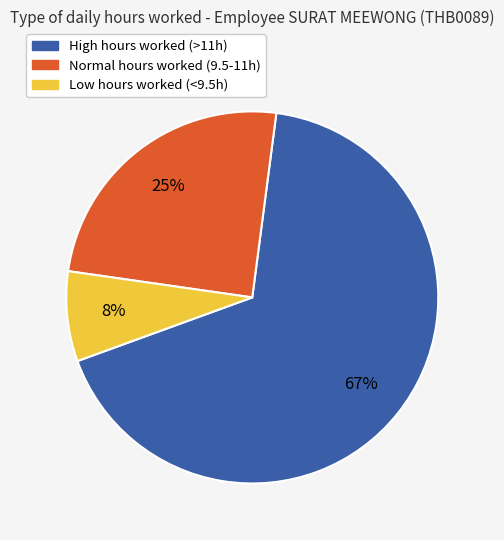

Is there a majority slice in this chart?

Yes